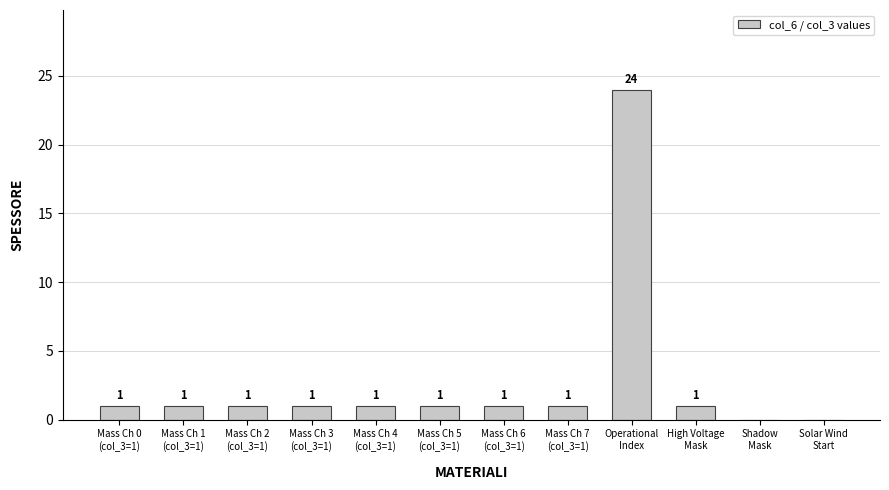

Reading left to right, transcribe all the data shown in this chart.

Mass Ch 0
(col_3=1)=1	Mass Ch 1
(col_3=1)=1	Mass Ch 2
(col_3=1)=1	Mass Ch 3
(col_3=1)=1	Mass Ch 4
(col_3=1)=1	Mass Ch 5
(col_3=1)=1	Mass Ch 6
(col_3=1)=1	Mass Ch 7
(col_3=1)=1	Operational
Index=24	High Voltage
Mask=1	Shadow
Mask=0	Solar Wind
Start=0